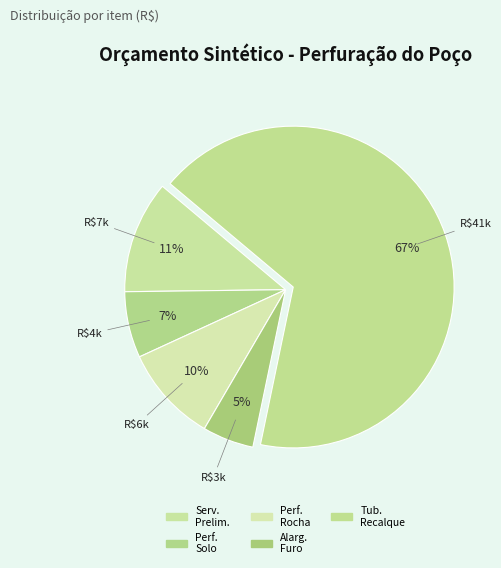

Which category has the smallest portion of the pie?

ALARGAMENTO DO FURO